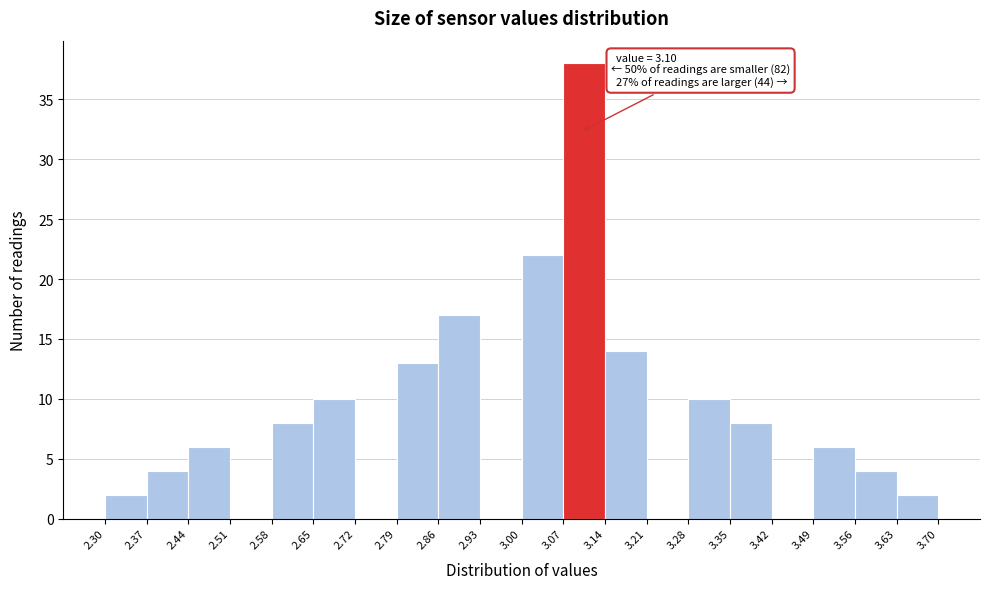

Which range on the x-axis has the tallest bar?

3.07 to 3.14